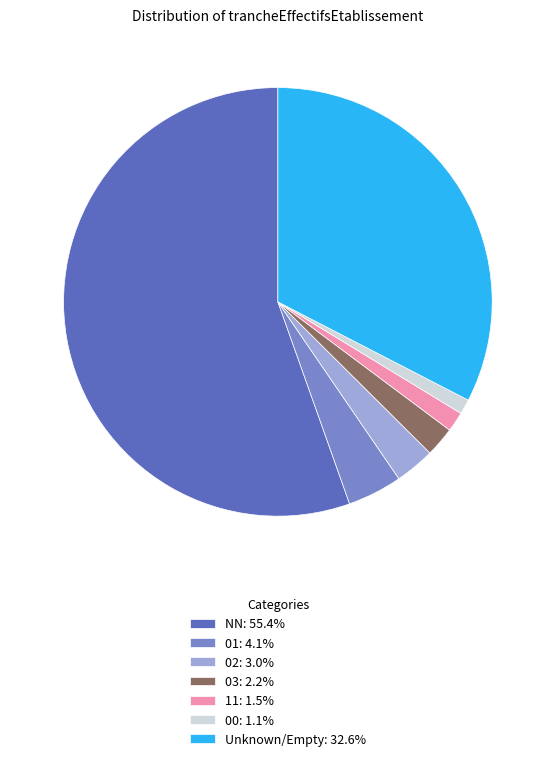

How many slices are in this pie chart?

7